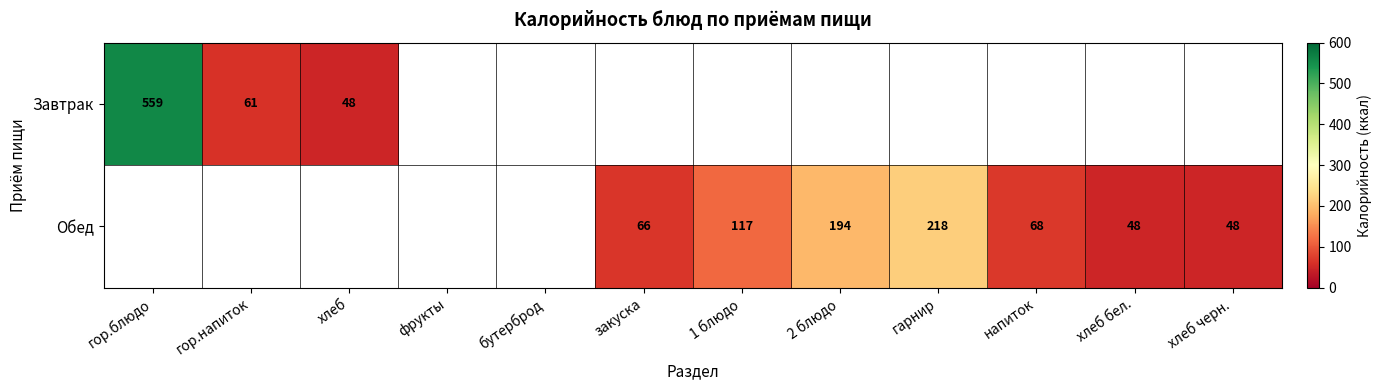

Is the value of Завтрак at хлеб greater than the value of Обед at 2 блюдо?

No